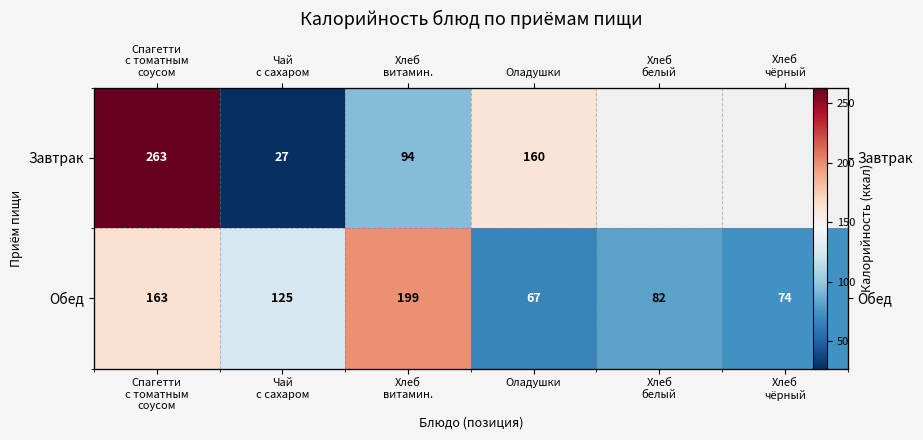

Rank the categories by Обед value from lowest to highest.

Оладушки, Хлеб чёрный, Хлеб белый, Чай с сахаром, Спагетти с томатным соусом, Хлеб витамин.